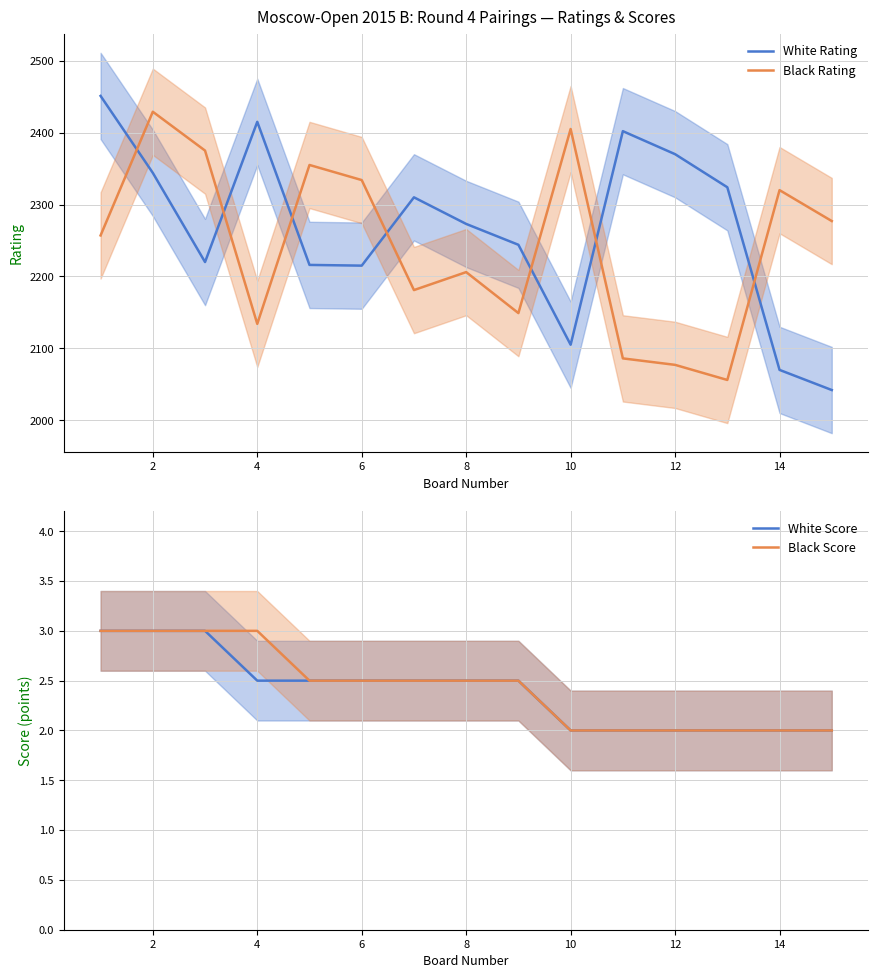

What is the highest value of the Black Rating series?

2429